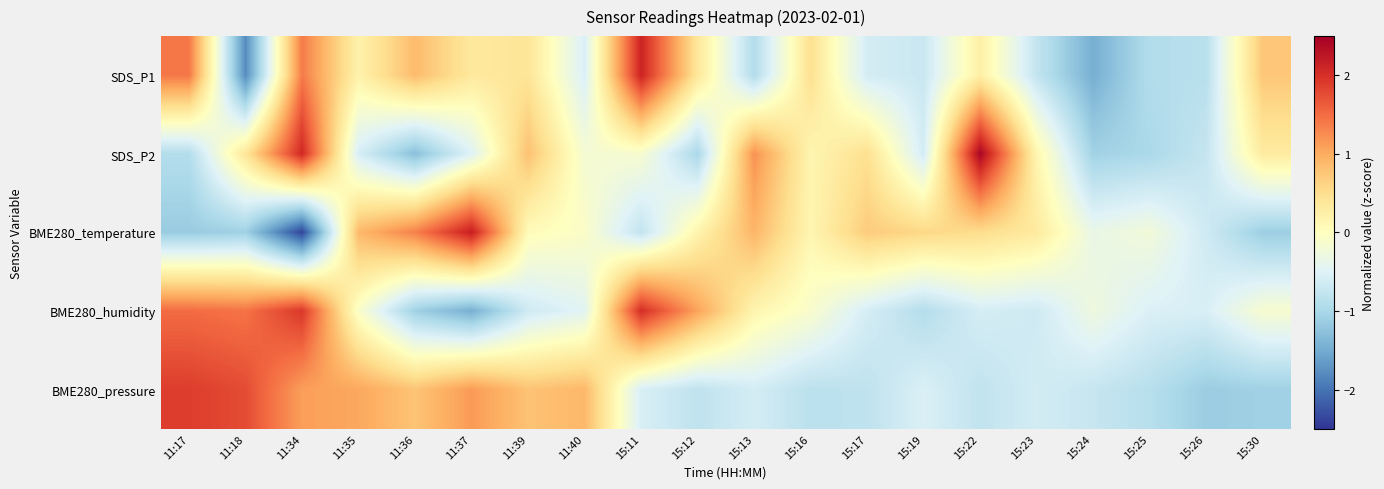

Rank the series at 11:17 from highest to lowest value.

BME280_pressure, BME280_humidity, SDS_P1, SDS_P2, BME280_temperature